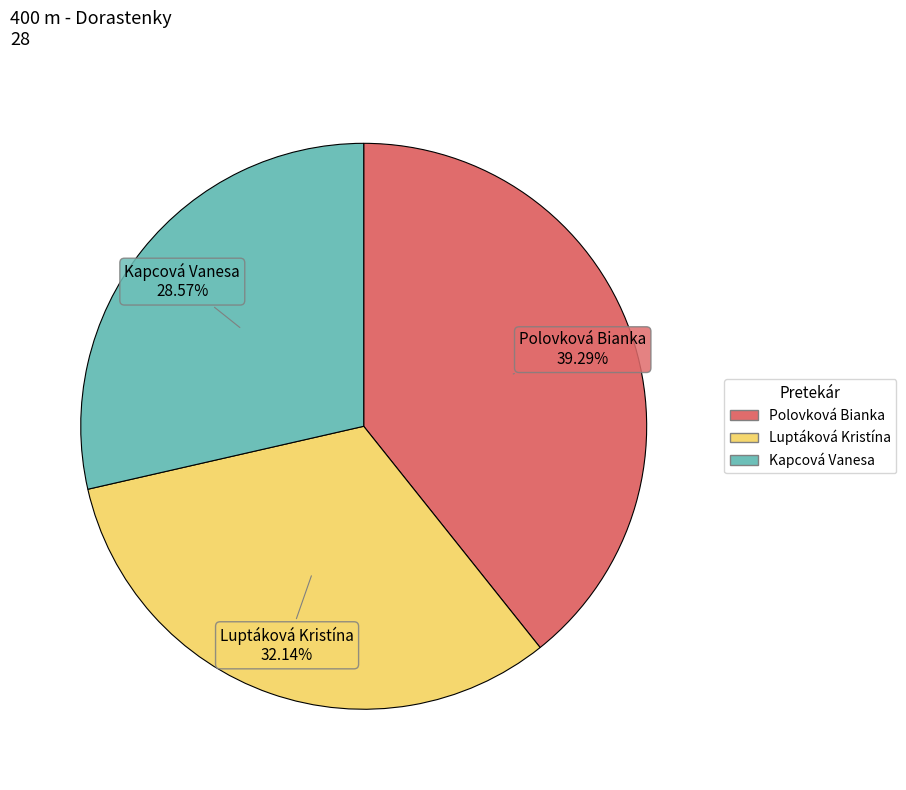

To the nearest percent, what portion does Polovková Bianka represent?

39%